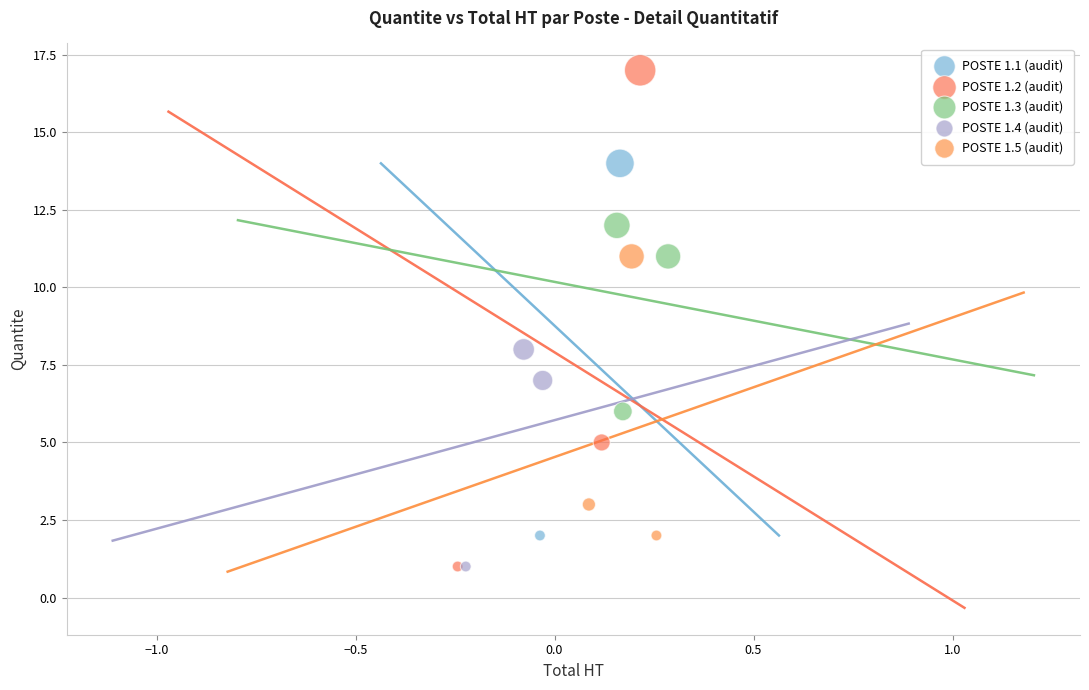

What are all the series names shown in the legend?

POSTE 1.1 (audit), POSTE 1.2 (audit), POSTE 1.3 (audit), POSTE 1.4 (audit), POSTE 1.5 (audit)